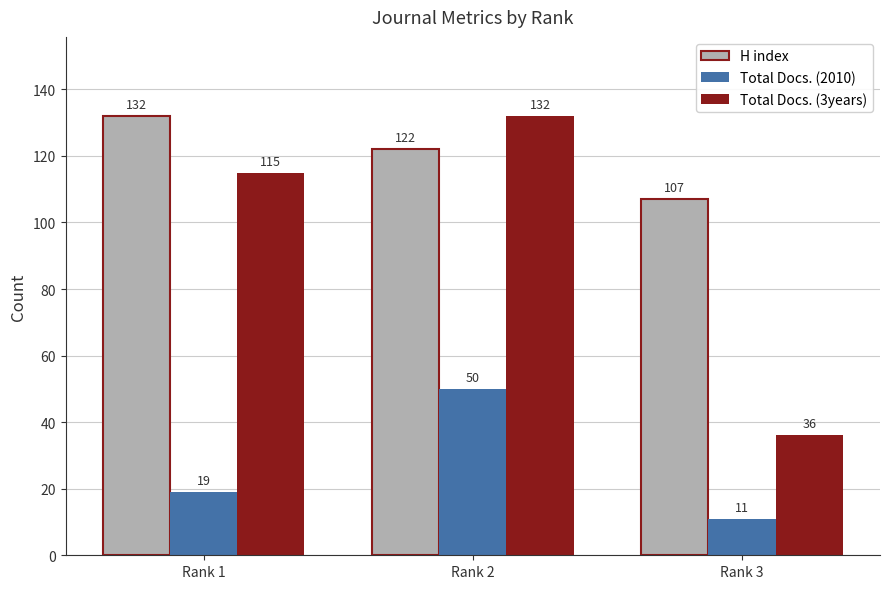

How many H index values are between 107 and 132?

3